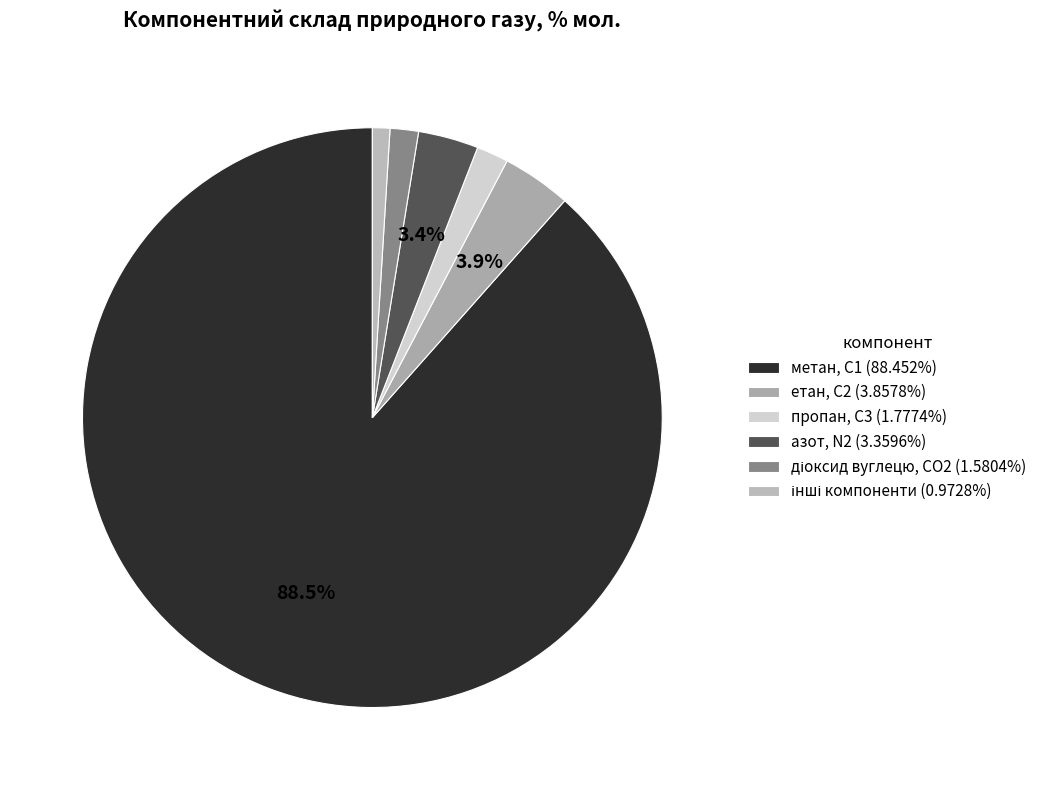

Which category has the biggest portion of the pie?

метан, С1